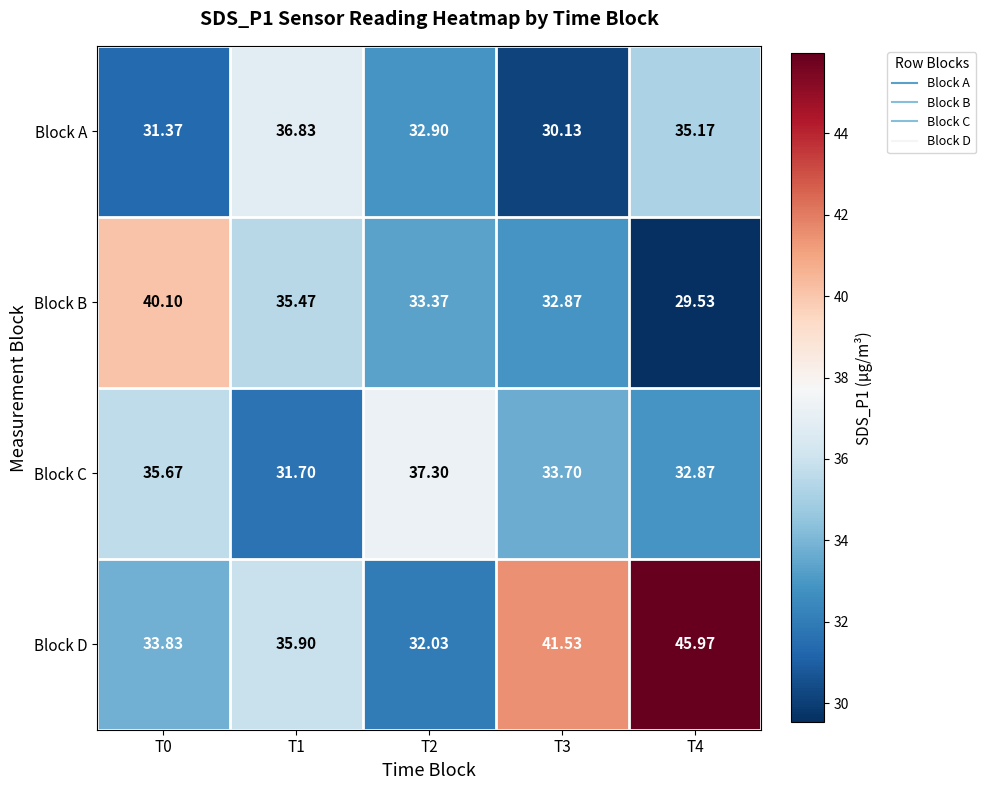

How many data points in Block D are above 35?

3